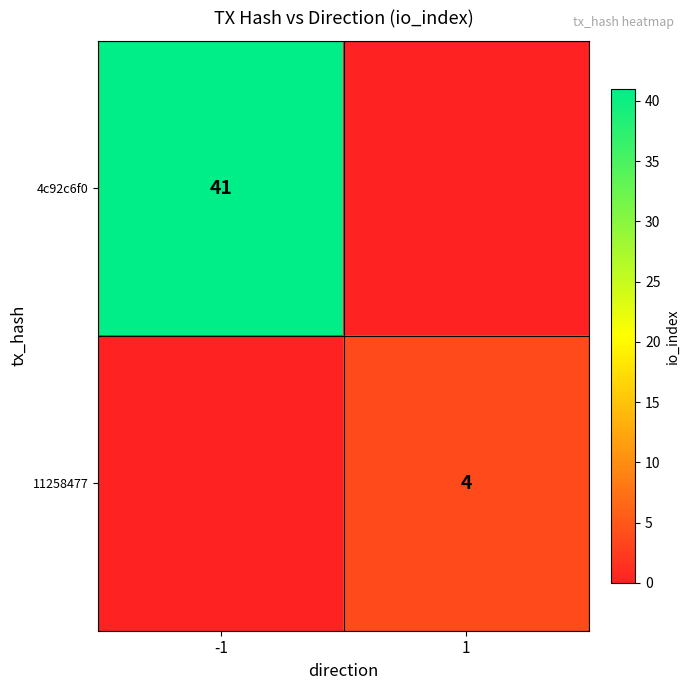

What is the total value across all series at 1?

4